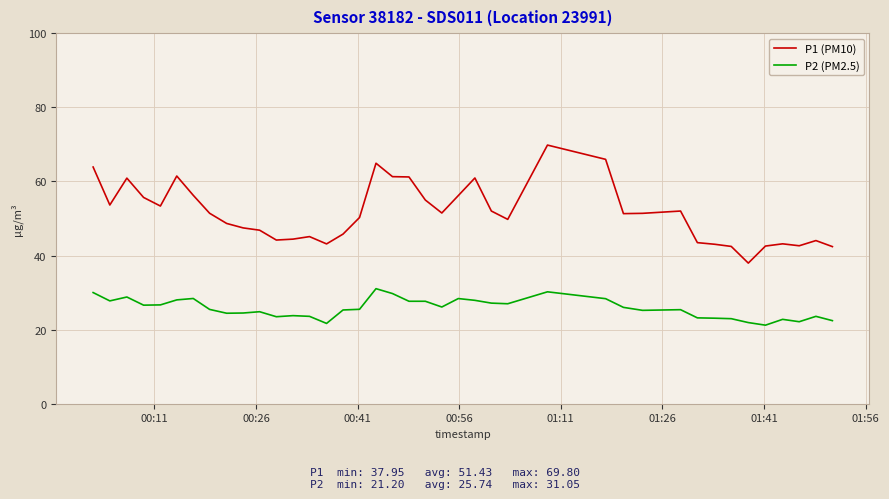

What is the greatest value displayed?

69.8